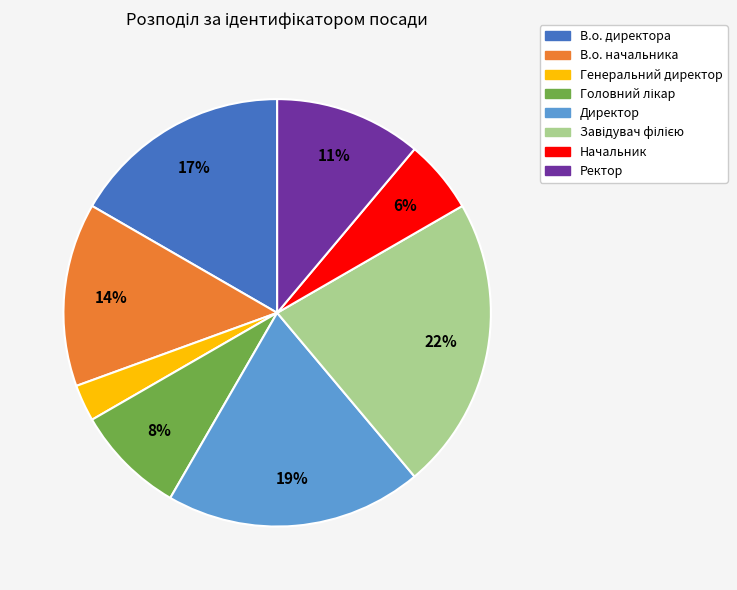

Do Генеральний директор and Начальник together represent more than half of the pie?

No